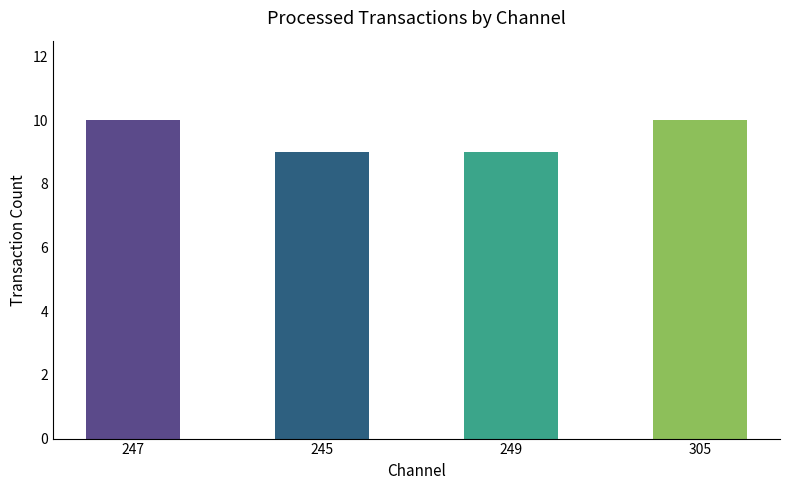

What is the label of the 2nd bar from the left?

245